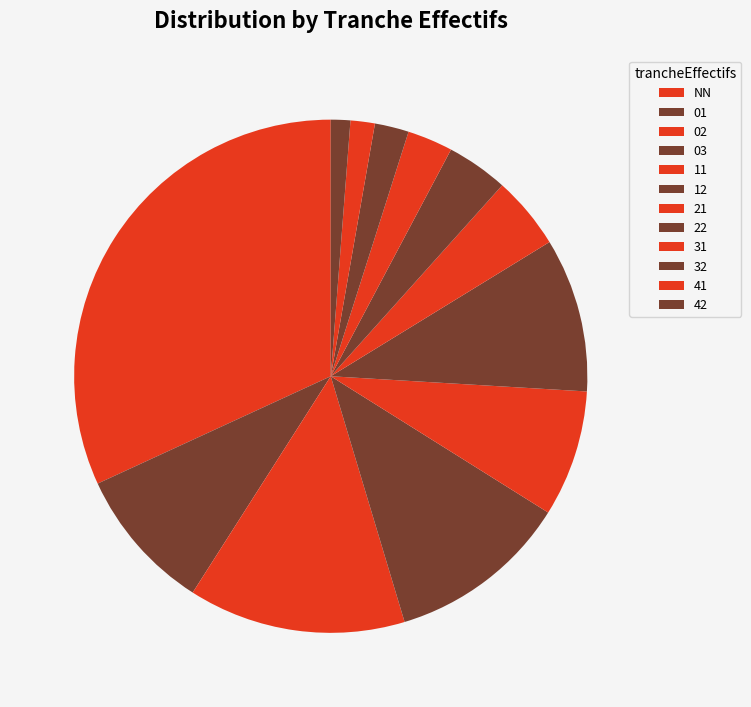

Combined, do 02 and NN account for over 50%?

No